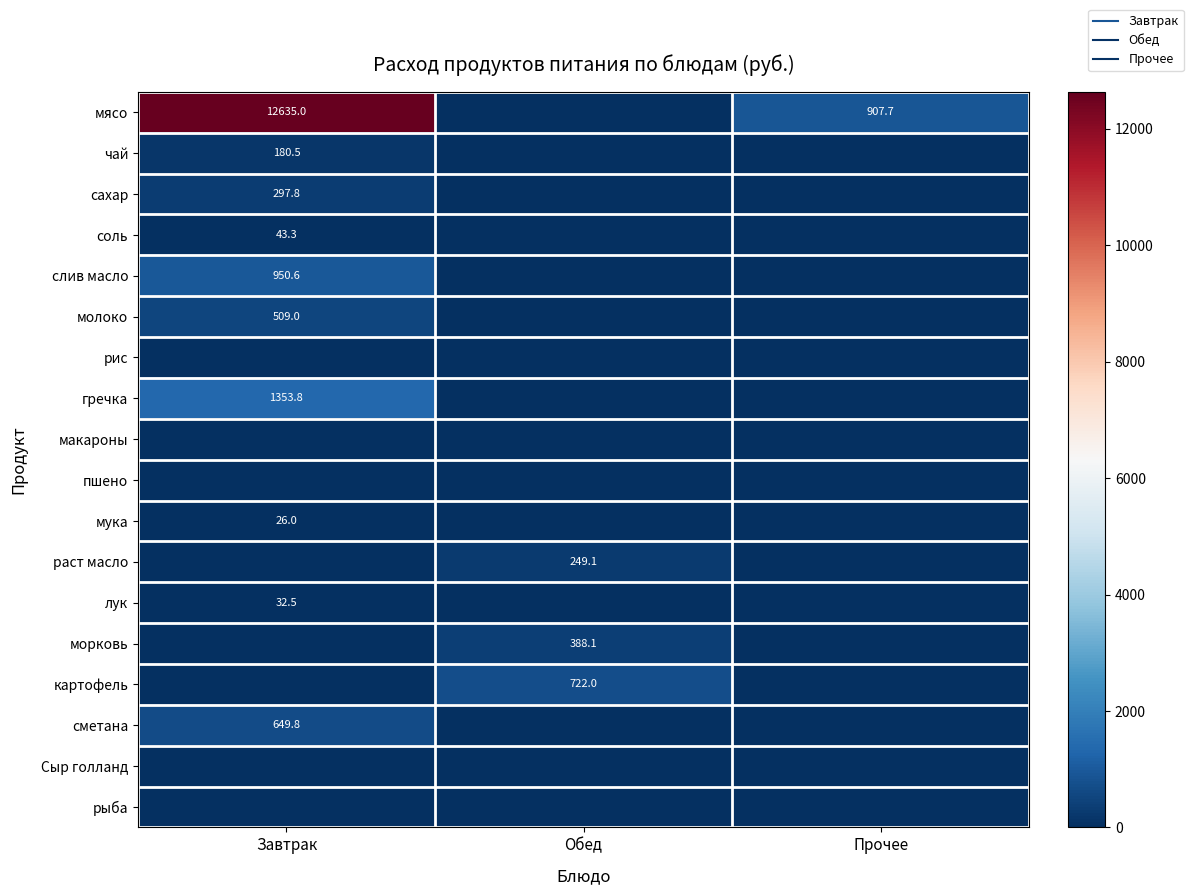

Is it true that сметана equals 311.5 at Прочее?

False